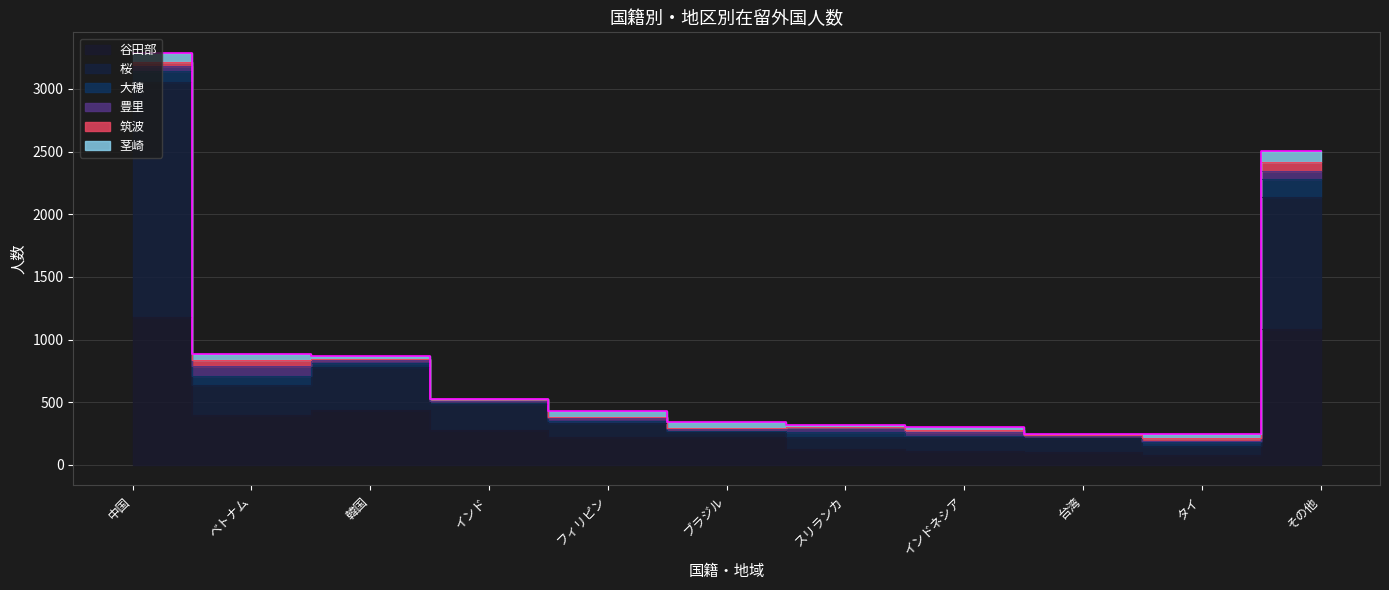

How many lines are shown in the chart?

6